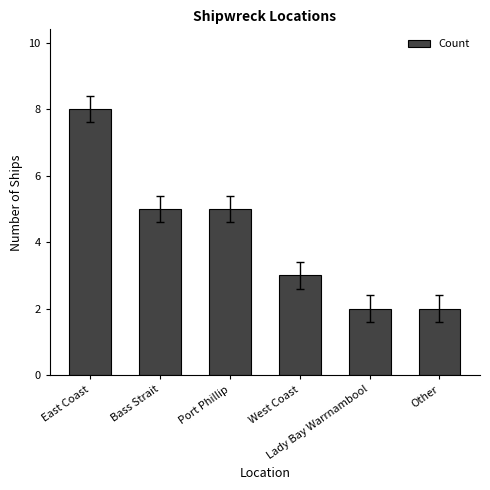

Reading left to right, transcribe all the data shown in this chart.

East Coast=8	Bass Strait=5	Port Phillip=5	West Coast=3	Lady Bay Warrnambool=2	Other=2